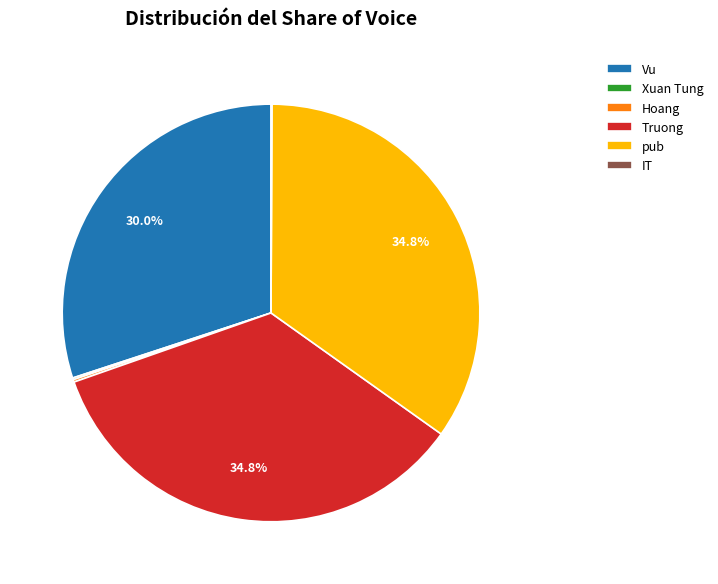

Is there a majority slice in this chart?

No